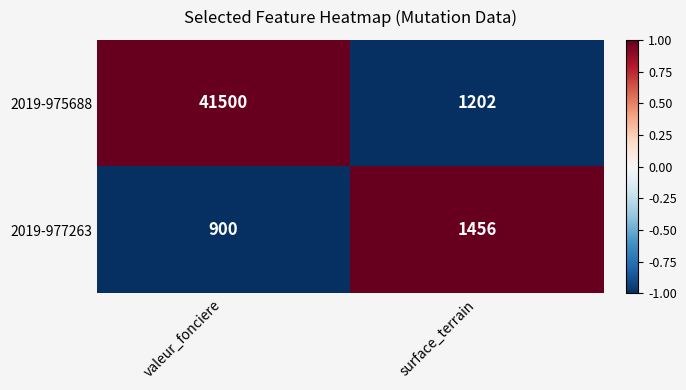

Reading left to right, list all the values displayed in this chart.

2019-975688: 41500	1202
2019-977263: 900	1456